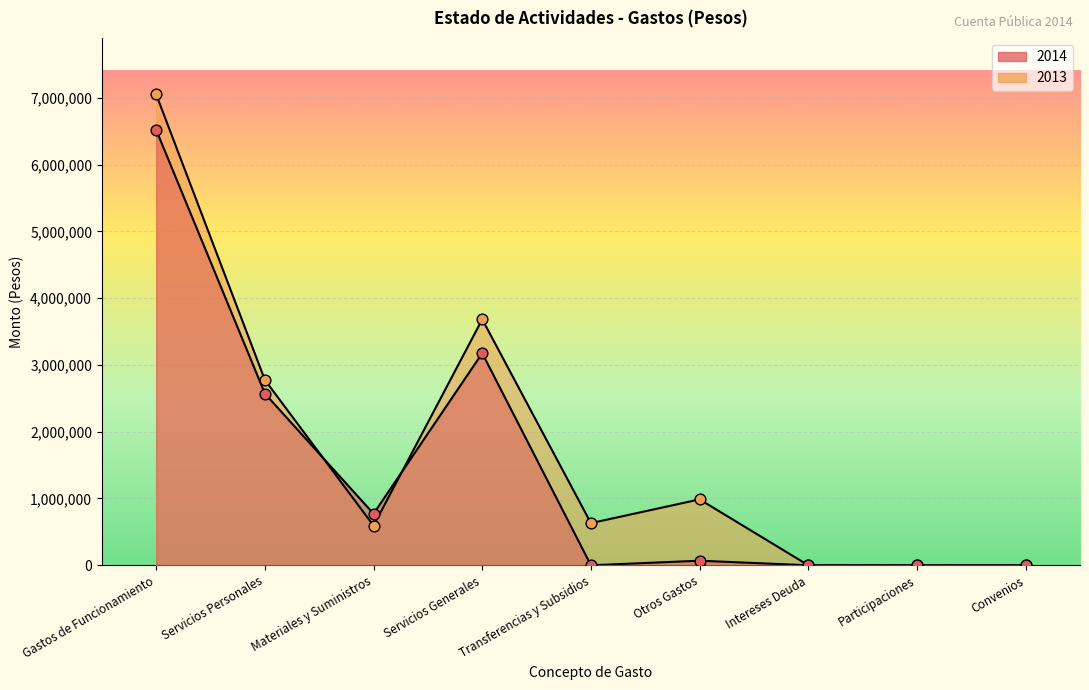

Which series reaches the minimum Y coordinate?

2014